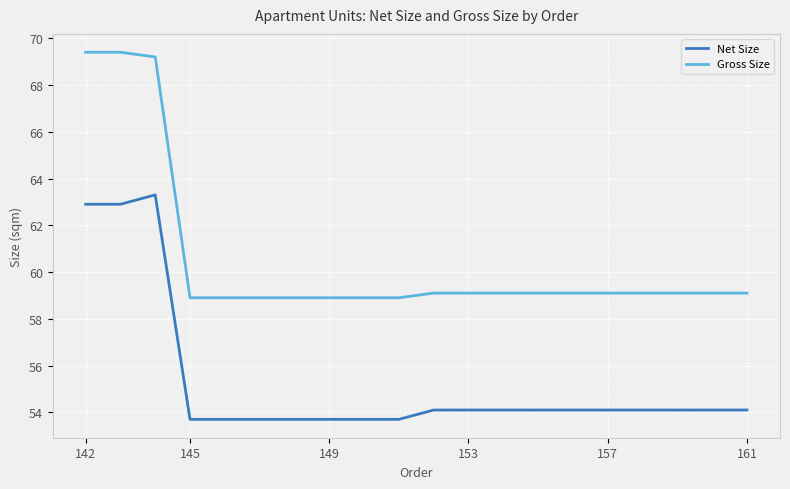

What is the difference between the second highest and minimum values in the Gross Size series?

10.5